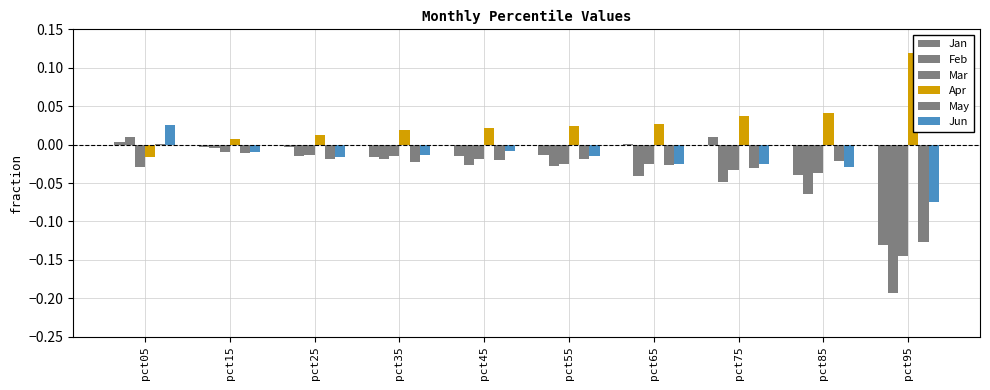

Are the bars grouped side by side (vs. stacked)?

Yes